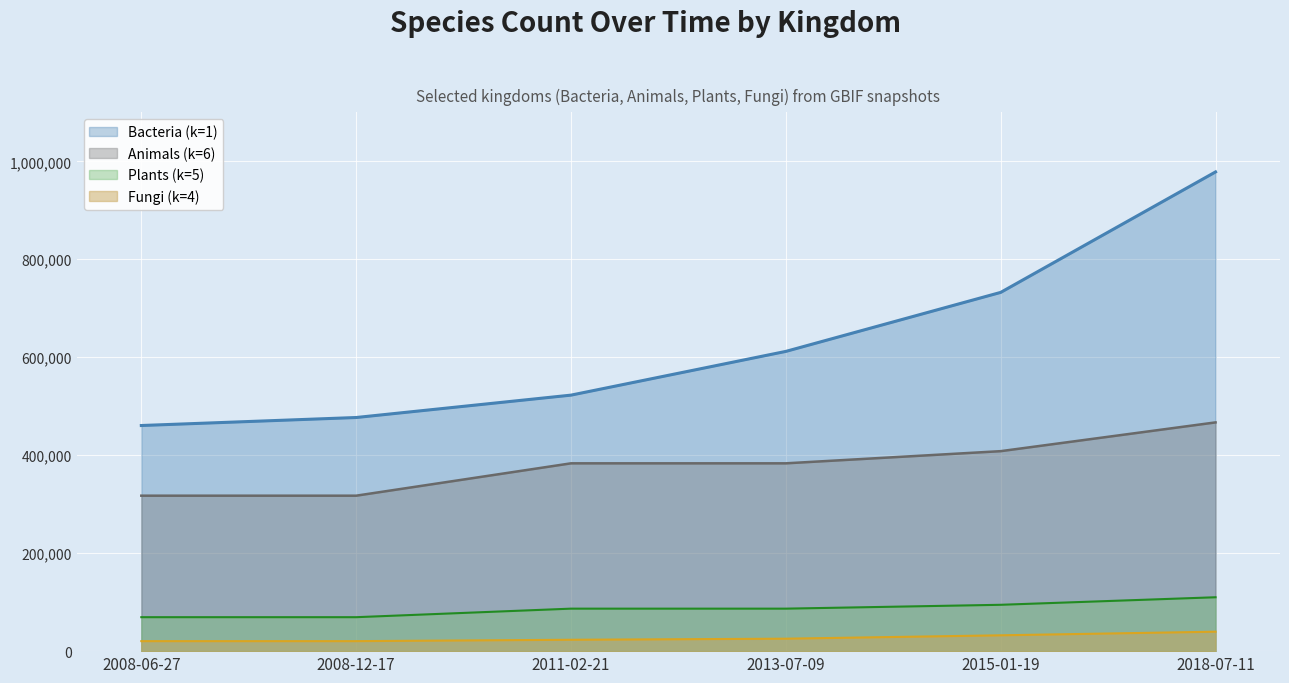

What is the value of the Animals (k=6) point at the 4th from the left?

383435